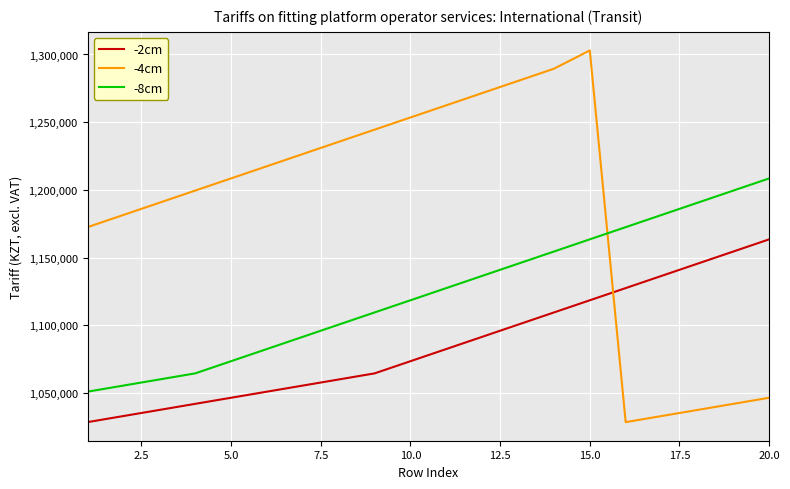

Rank the series by their maximum value, from lowest to highest.

-2cm, -8cm, -4cm